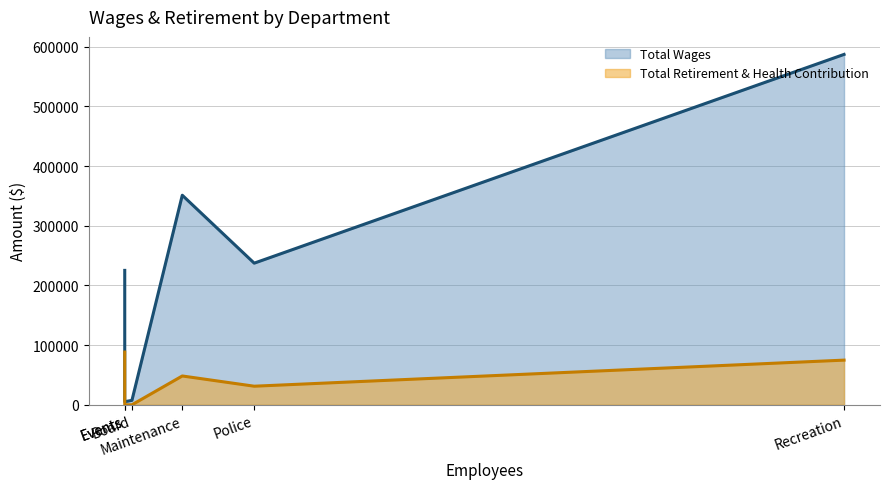

List the series in order of their overall mean, highest first.

Total Wages, Total Retirement & Health Contribution